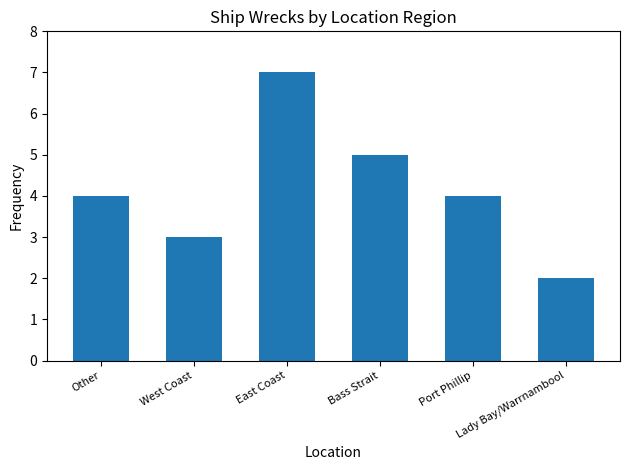

Is it true that the value at Bass Strait is 5?

True